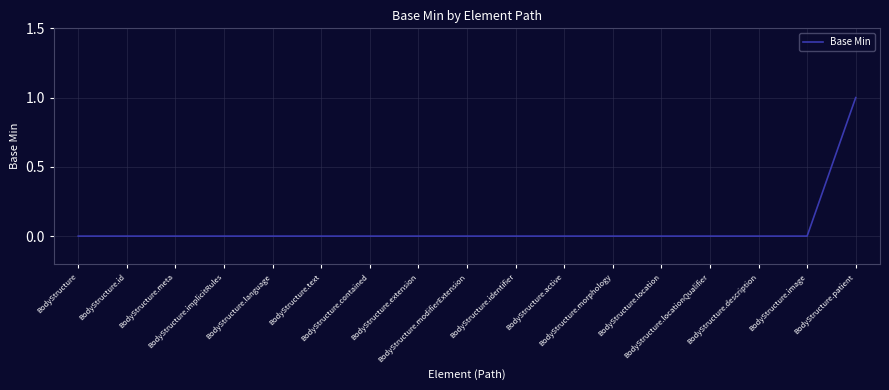

Is it true that the value at BodyStructure.patient is 2?

False